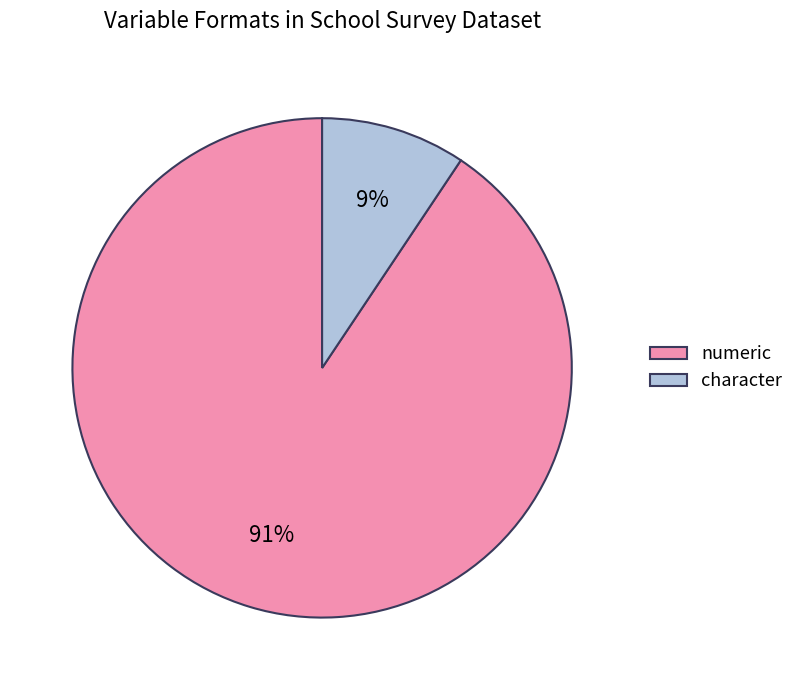

Which category has the smallest portion of the pie?

character